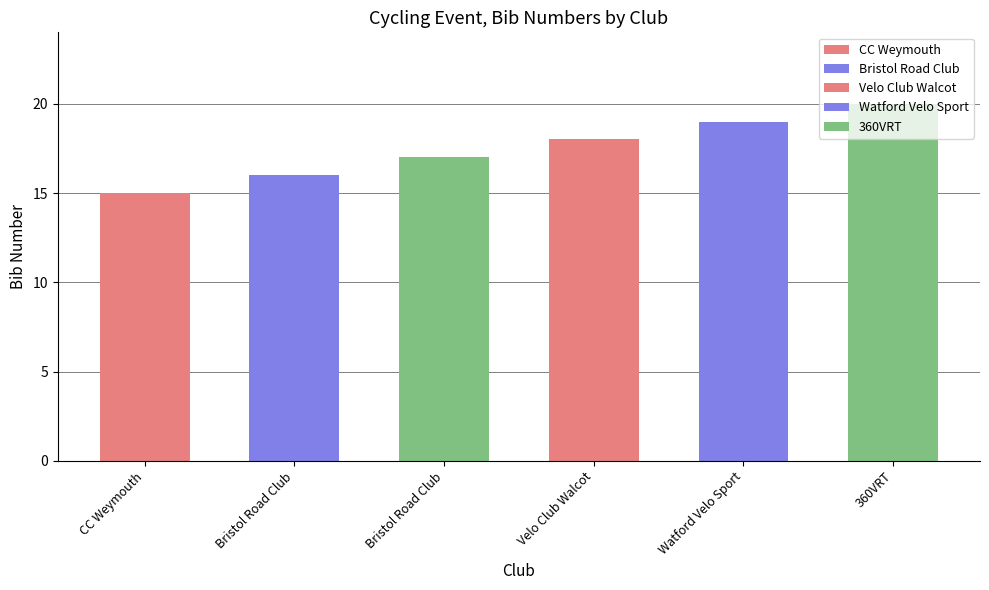

Reading left to right, extract all data points from this chart.

15	16	17	18	19	20